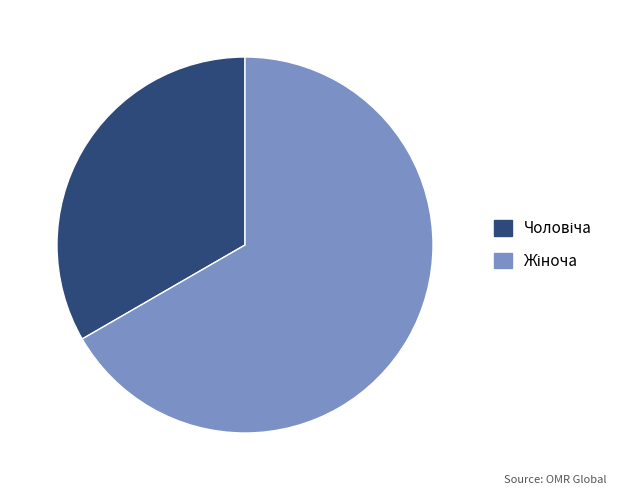

Is there any slice that represents more than half of the pie?

Yes